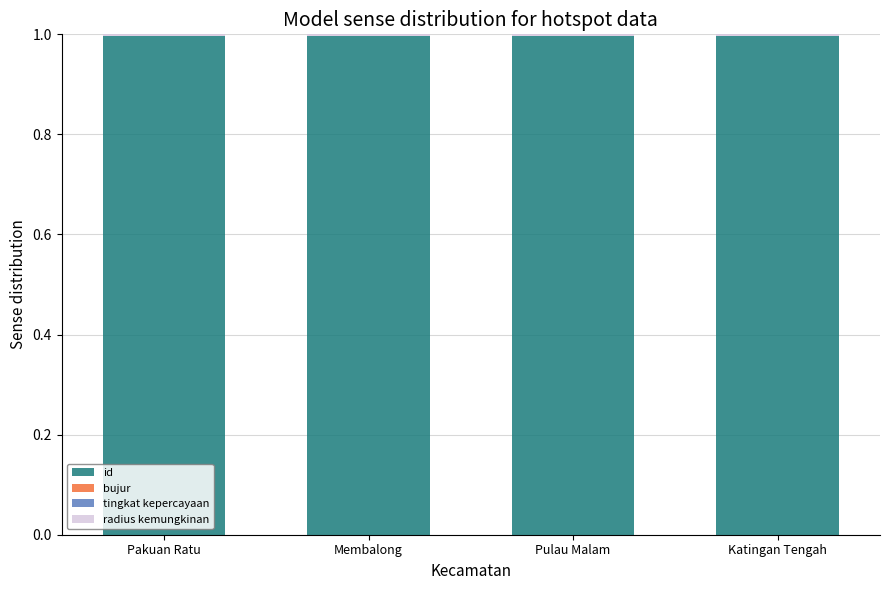

What is the maximum value for id?

1.0